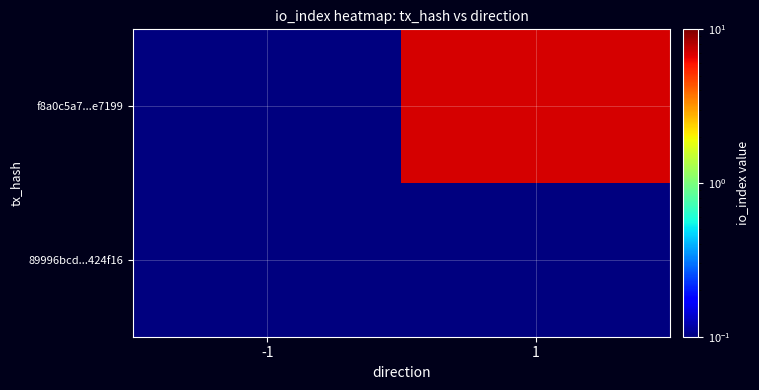

List the series in order of their overall mean, lowest first.

89996bcd...424f16, f8a0c5a7...e7199